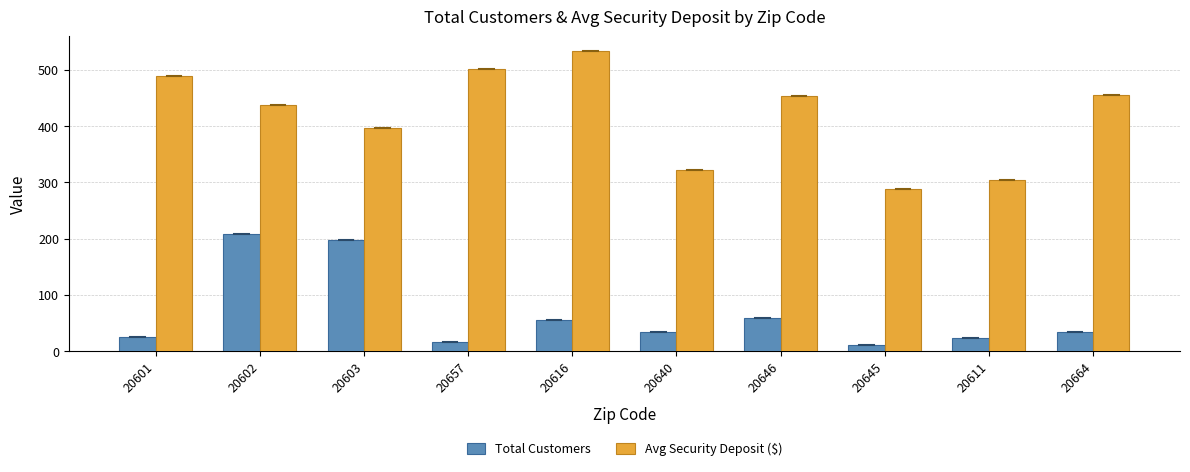

List the series in order of their overall mean, highest first.

Avg Security Deposit ($), Total Customers